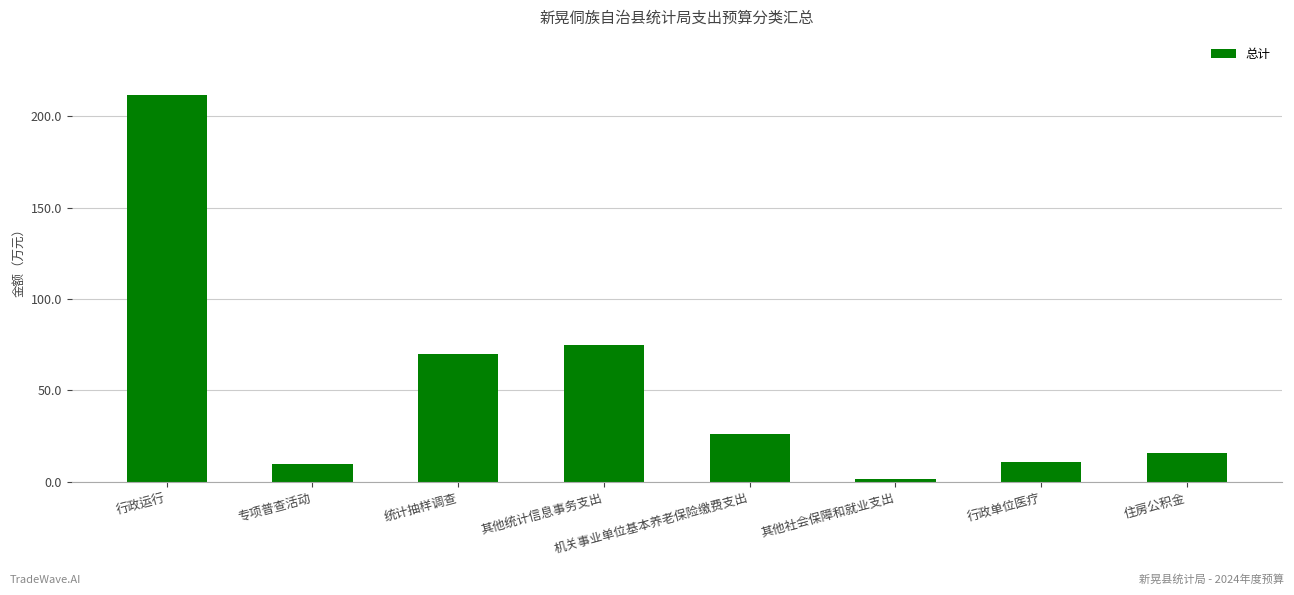

What is the value of the 2nd bar from the left?

10.0